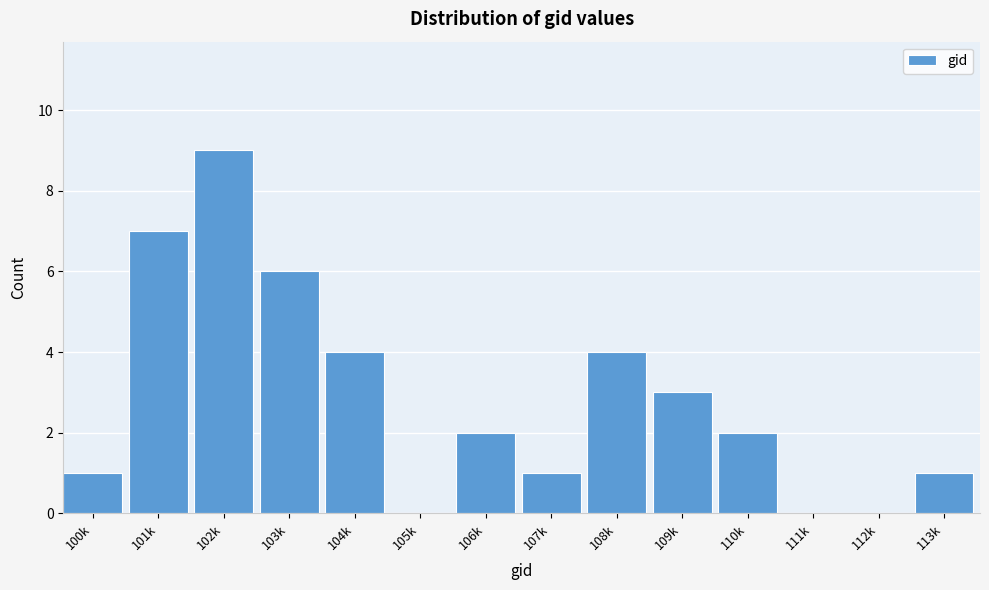

Reading left to right, transcribe all the data shown in this chart.

100k=1	101k=7	102k=9	103k=6	104k=4	105k=0	106k=2	107k=1	108k=4	109k=3	110k=2	111k=0	112k=0	113k=1